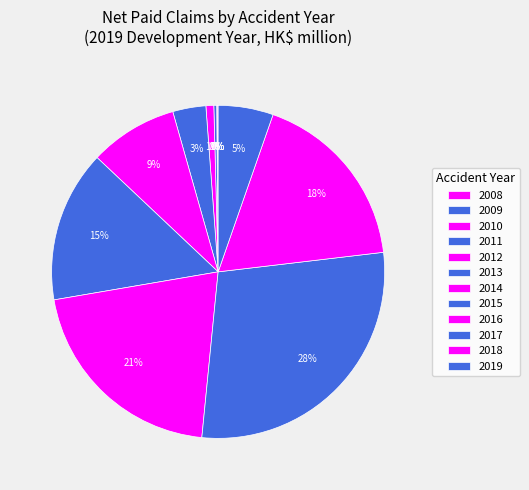

Is it true that 2012 is 1% of the pie?

True